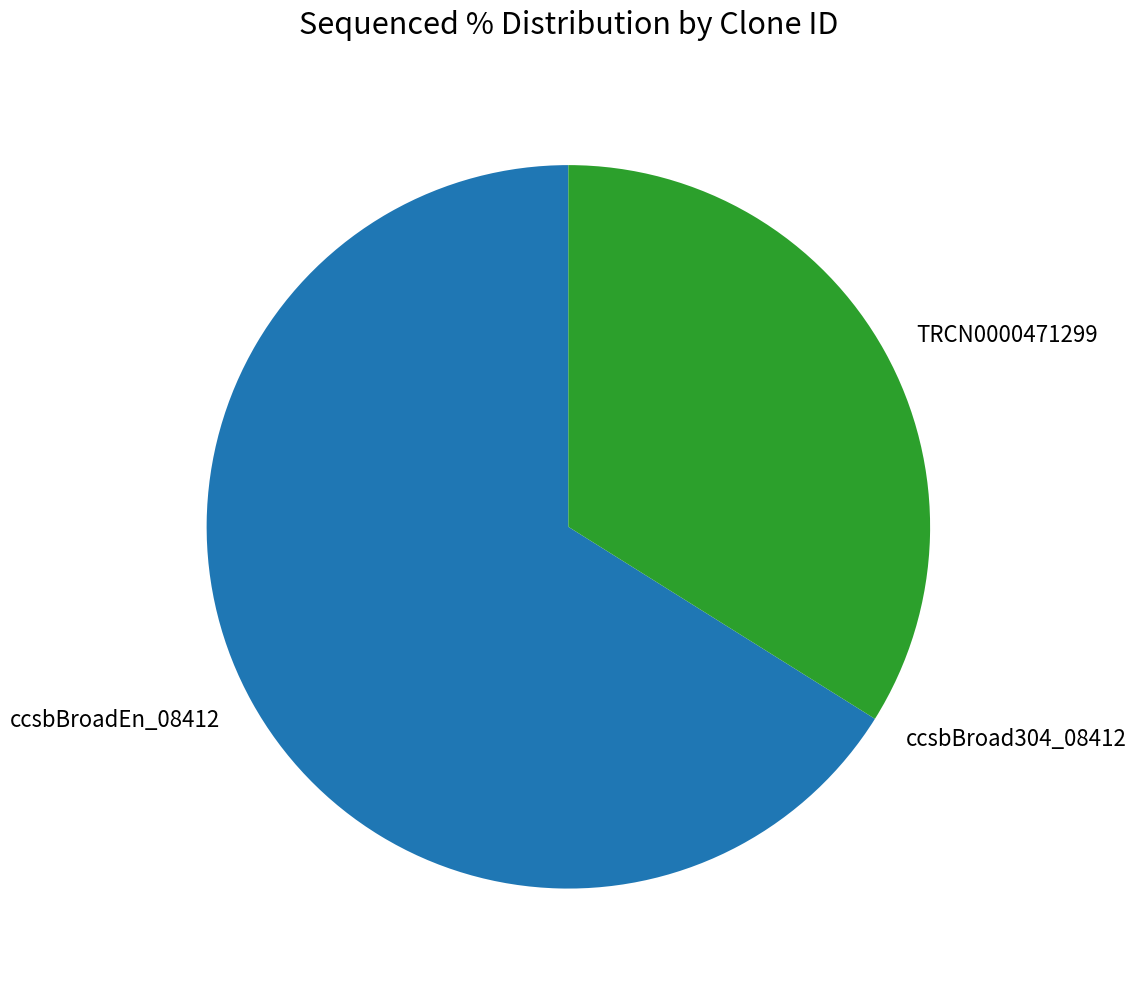

Which category has the biggest portion of the pie?

ccsbBroadEn_08412